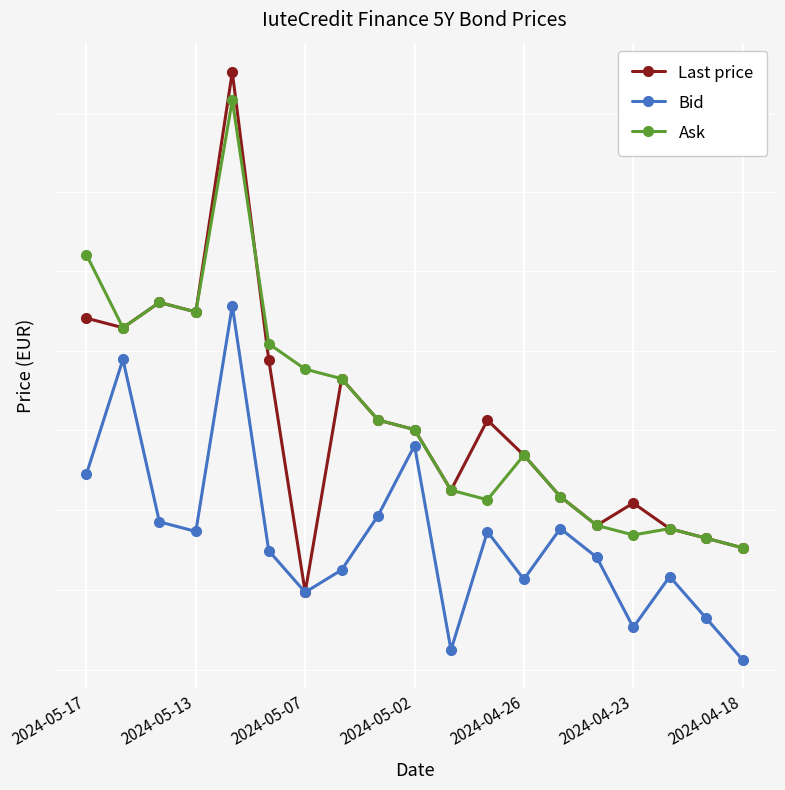

Is it true that Bid equals 93.9 at 2024-05-17?

True